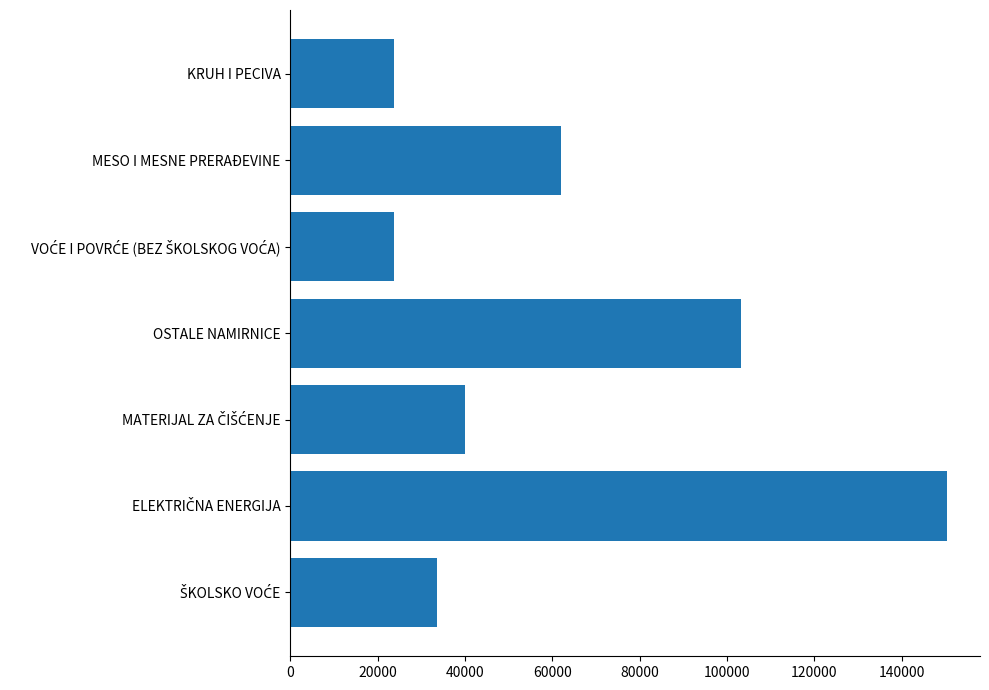

Reading top to bottom, list all the values displayed in this chart.

23809.5	61946.9	23809.5	103200.0	40000.0	150442.5	33628.3